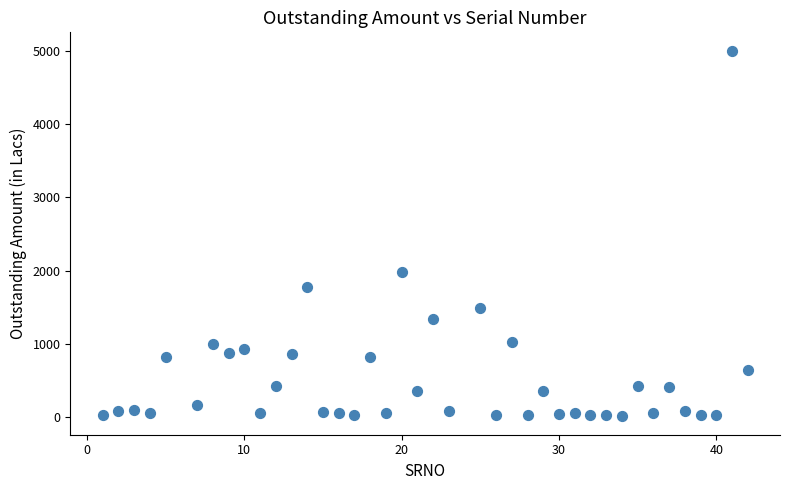

What is the range of X values (max minus min)?

41